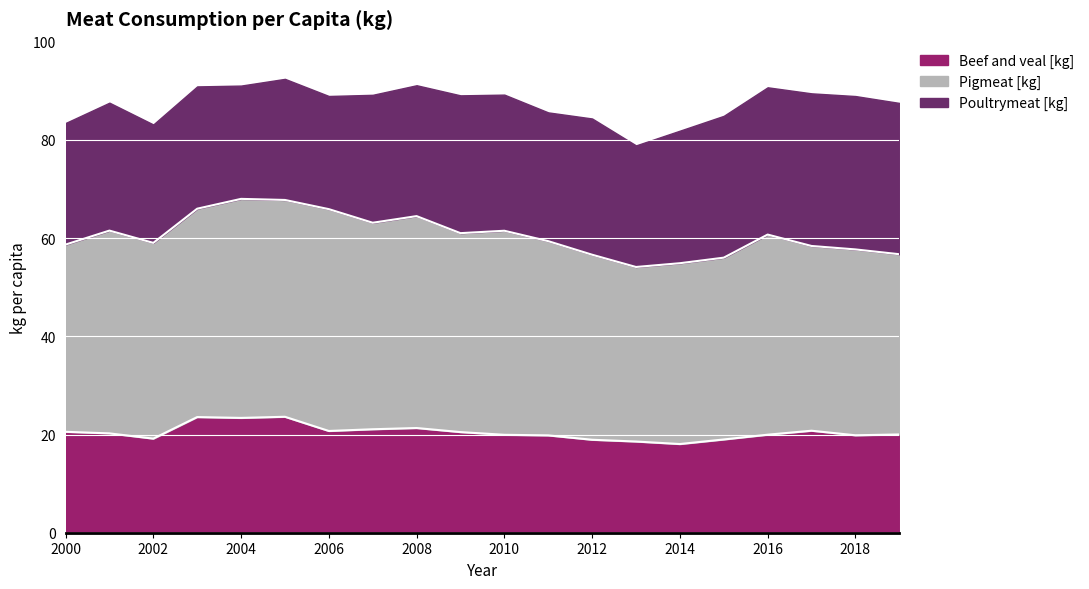

Rank the series by their maximum value, from lowest to highest.

Beef and veal [kg], Poultrymeat [kg], Pigmeat [kg]